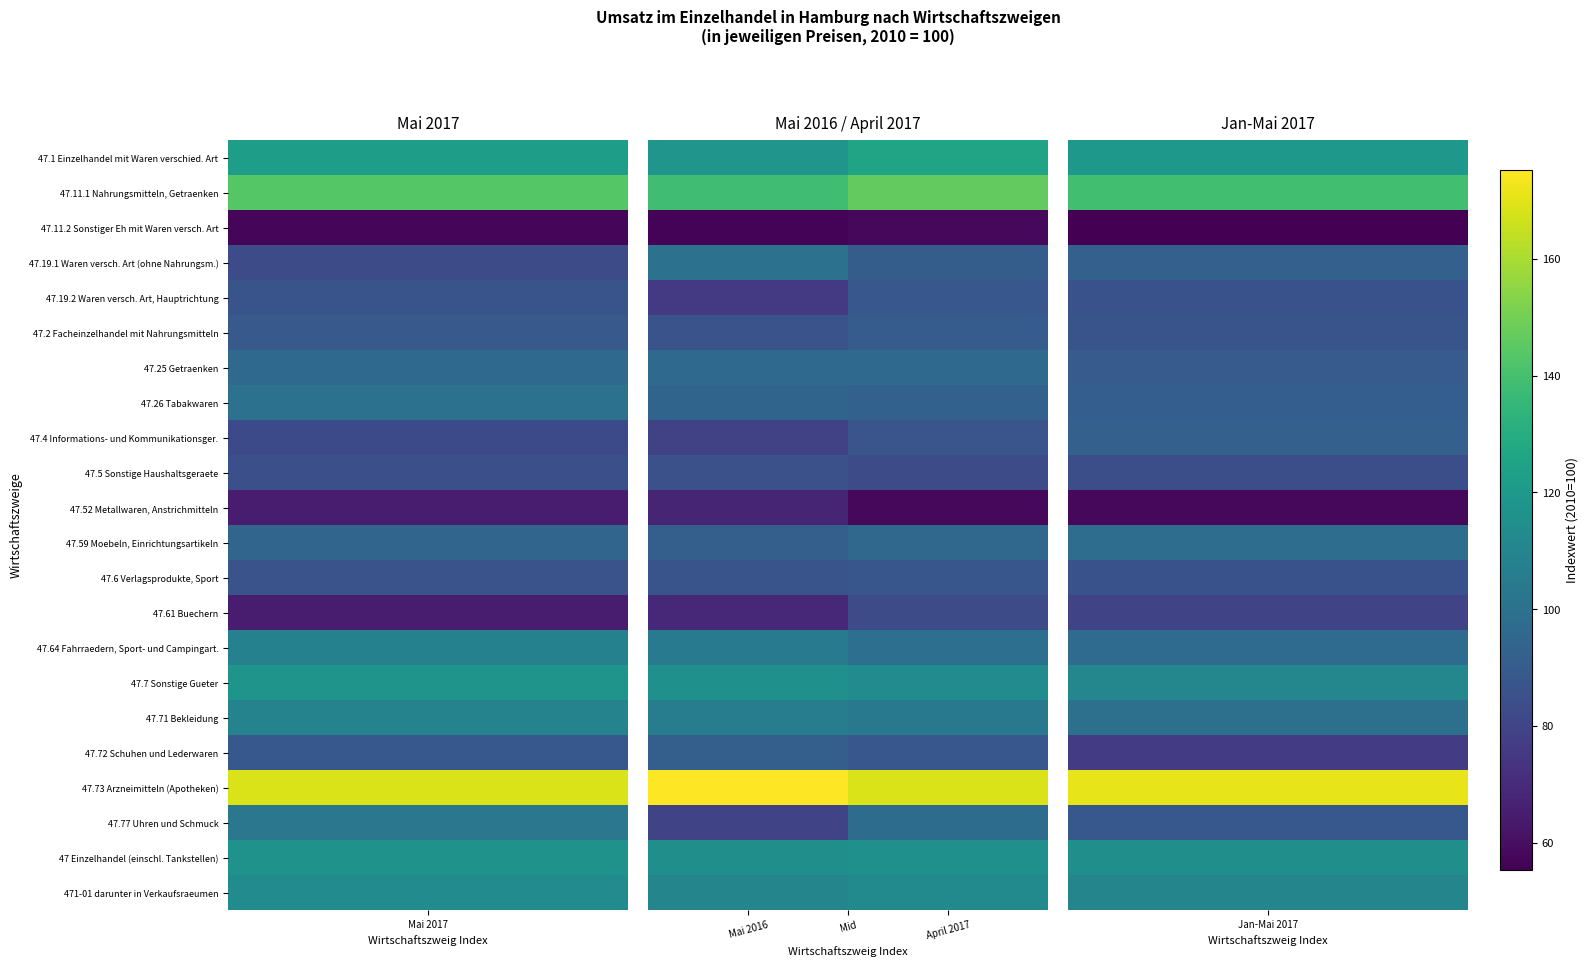

Count the number of data series in this chart.

22